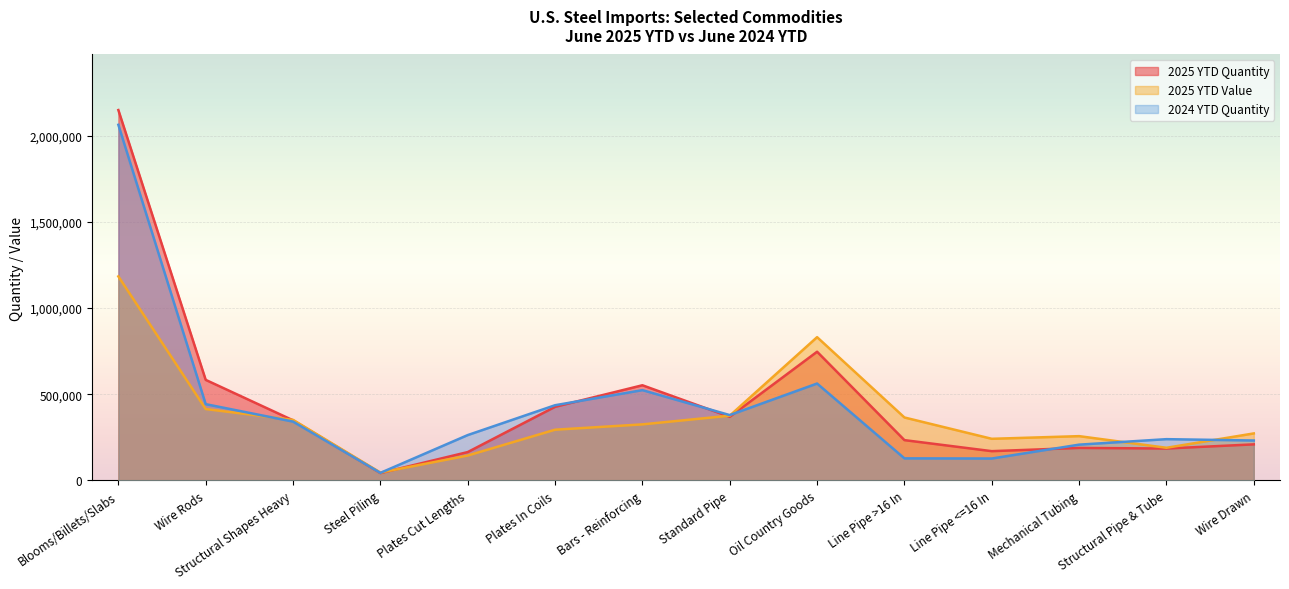

How many lines are shown in the chart?

3